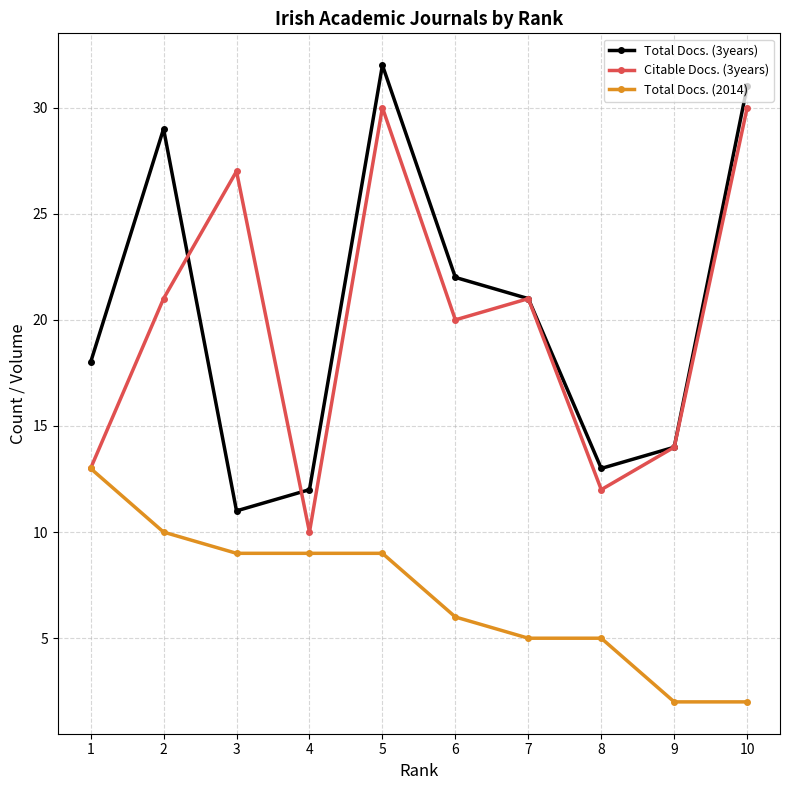

What is the difference between the Citable Docs. (3years) values at 2 and 5?

9